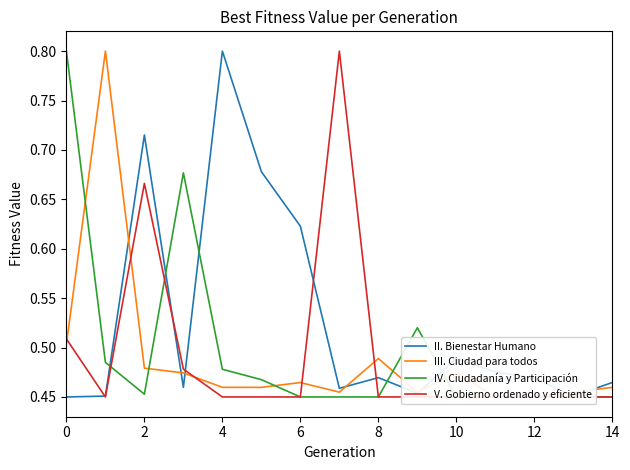

How many interior local peaks does the V. Gobierno ordenado y eficiente series have?

2